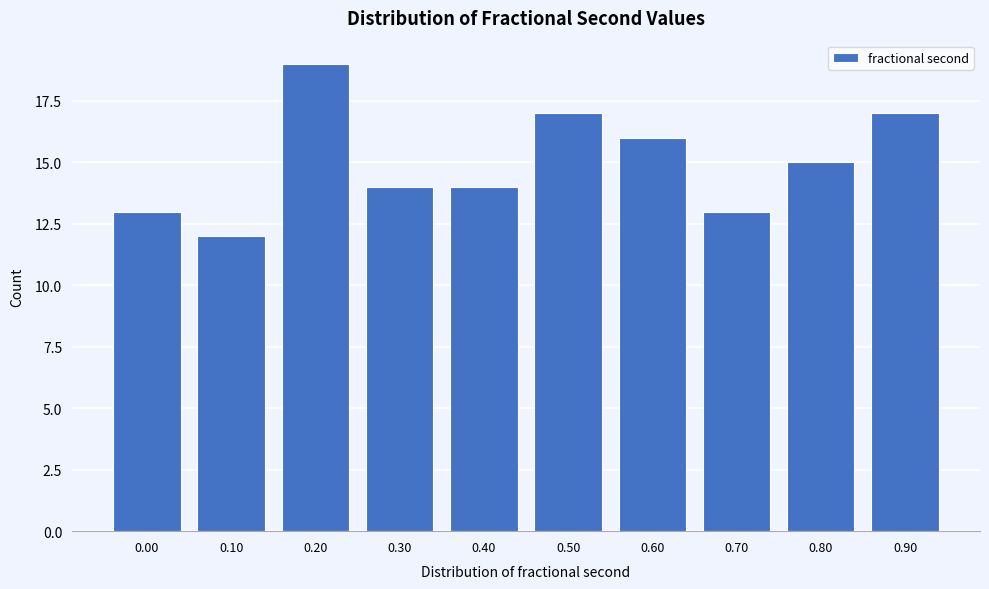

Reading left to right, list all the values displayed in this chart.

0.00=13	0.10=12	0.20=19	0.30=14	0.40=14	0.50=17	0.60=16	0.70=13	0.80=15	0.90=17